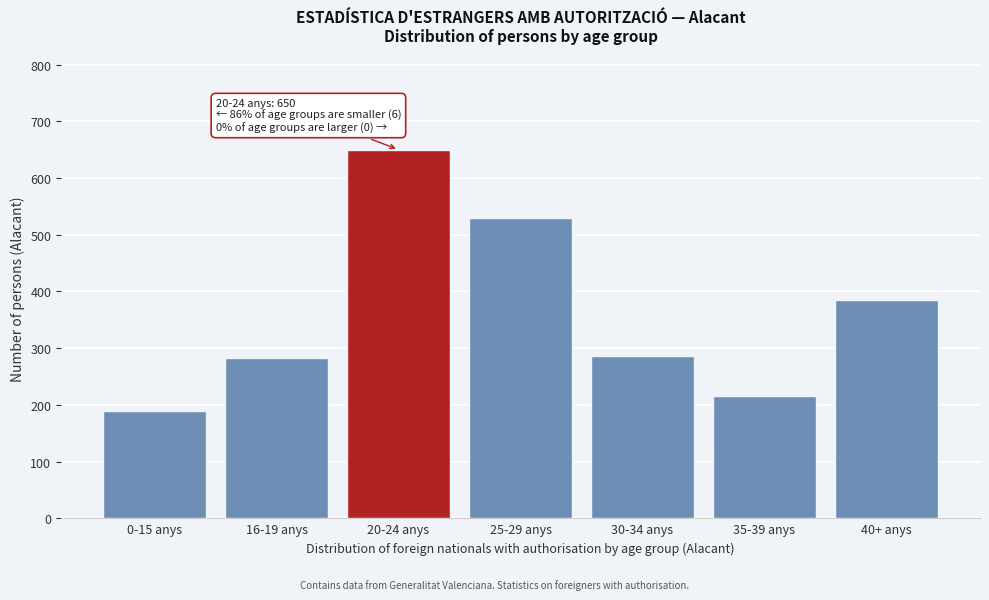

Reading left to right, what are all the values shown in this chart?

0-15 anys=190	16-19 anys=282	20-24 anys=650	25-29 anys=530	30-34 anys=286	35-39 anys=215	40+ anys=384